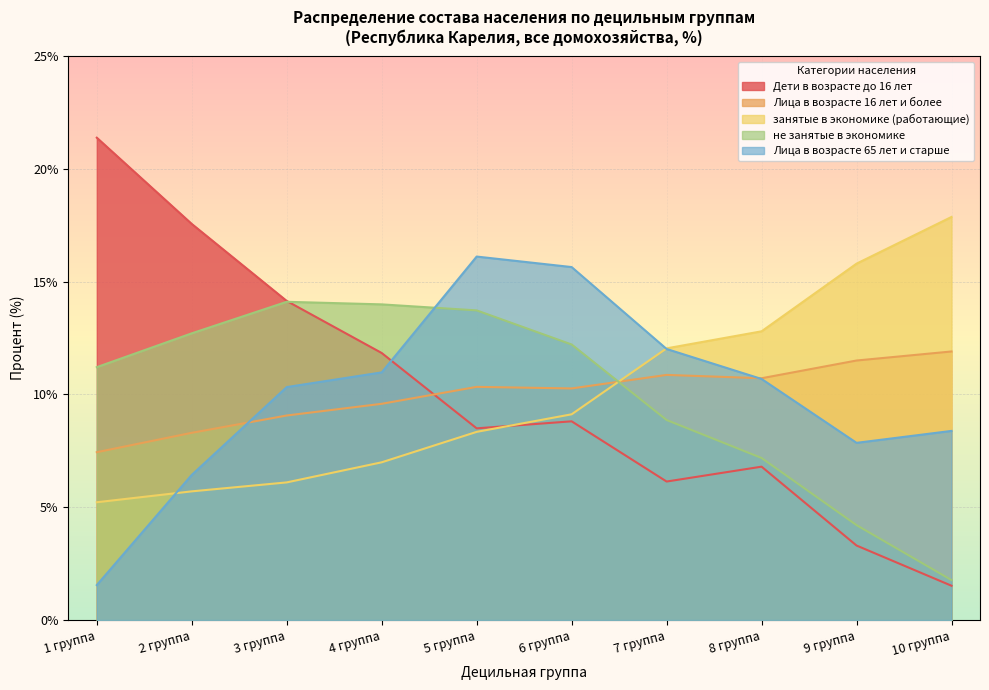

What position from the left is 3 группа?

3